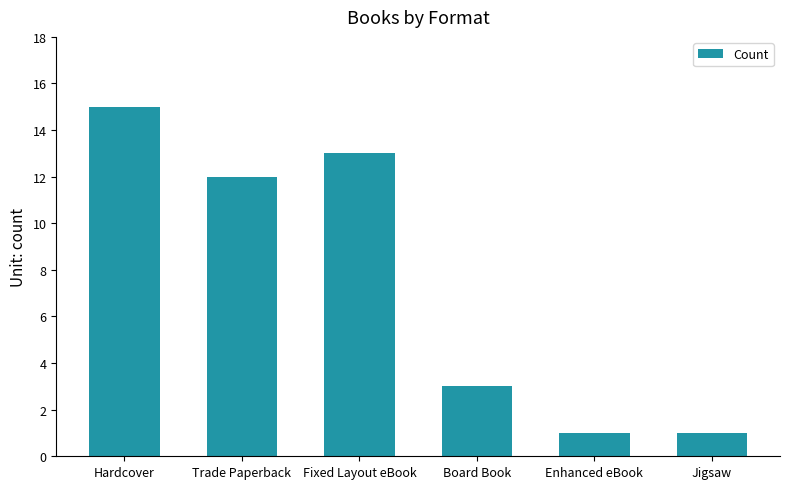

How many data points are less than 12?

3